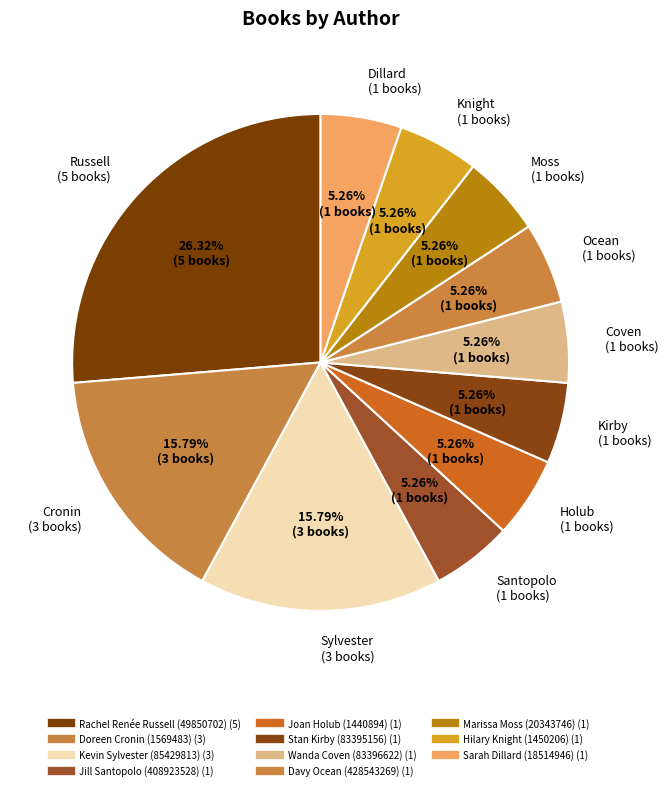

Which category has the biggest portion of the pie?

Rachel Renée Russell (49850702)